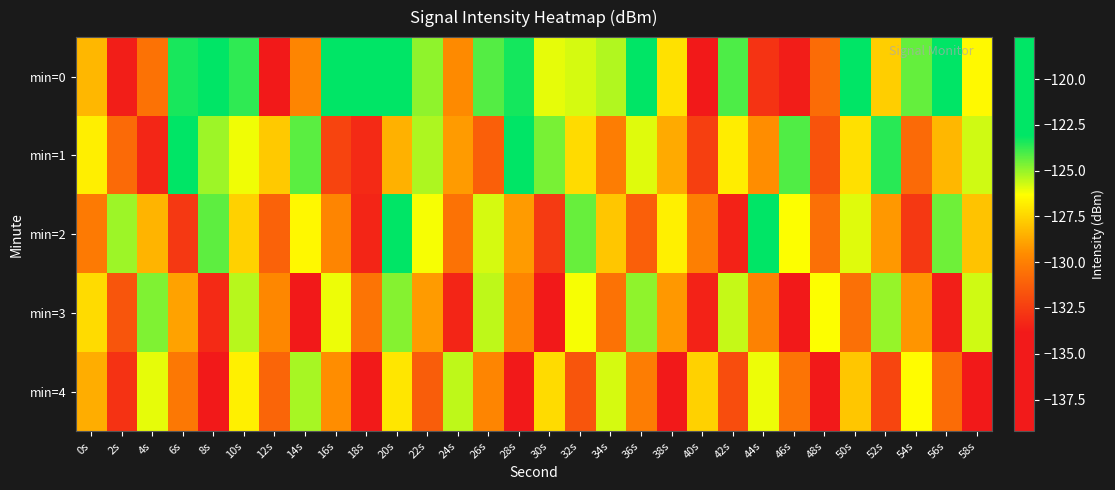

Which series has the largest total across all categories?

min=0